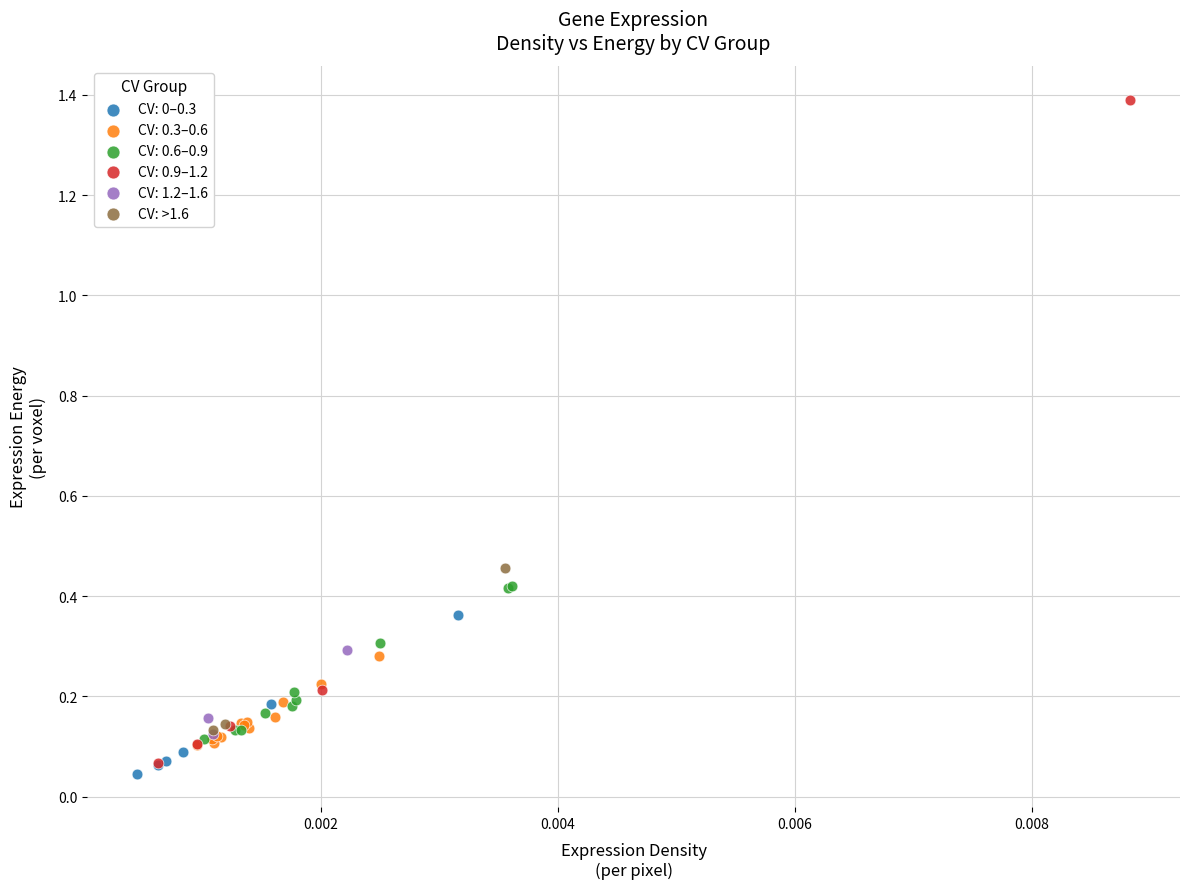

Which series has the largest Y range (max minus min)?

CV: 0.9–1.2